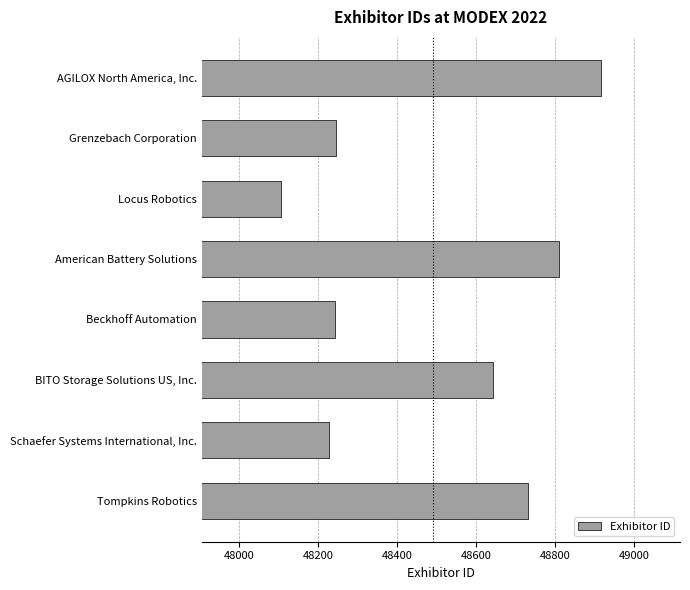

Rank the categories by value from highest to lowest.

AGILOX North America, Inc., American Battery Solutions, Tompkins Robotics, BITO Storage Solutions US, Inc., Grenzebach Corporation, Beckhoff Automation, Schaefer Systems International, Inc., Locus Robotics